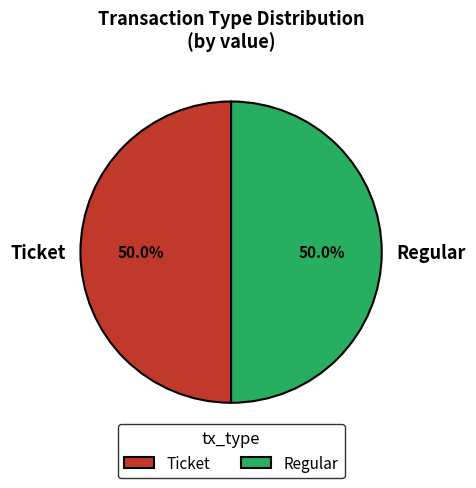

Count the number of slices in the pie.

2